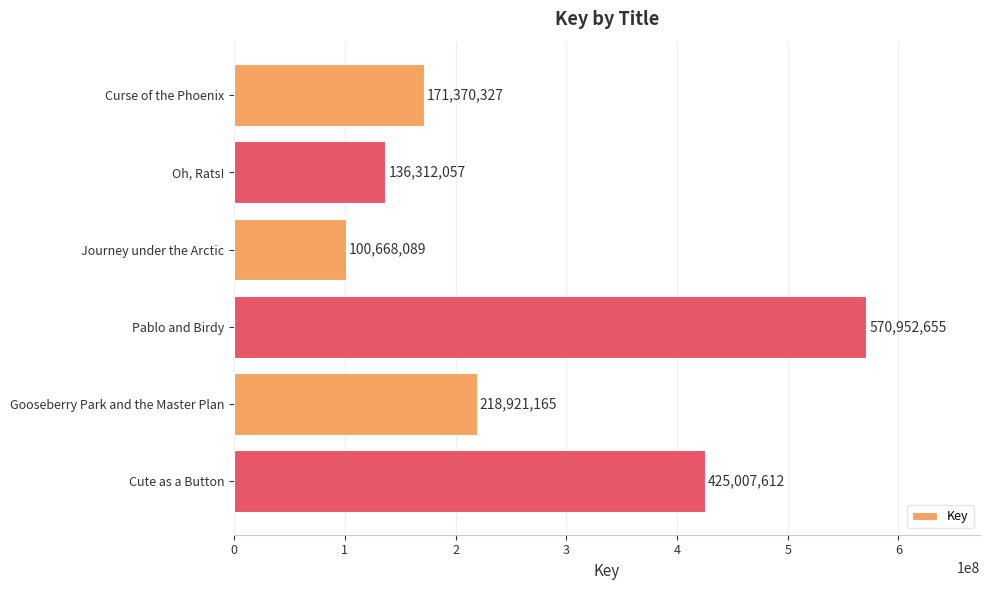

What is the average value?

270538651